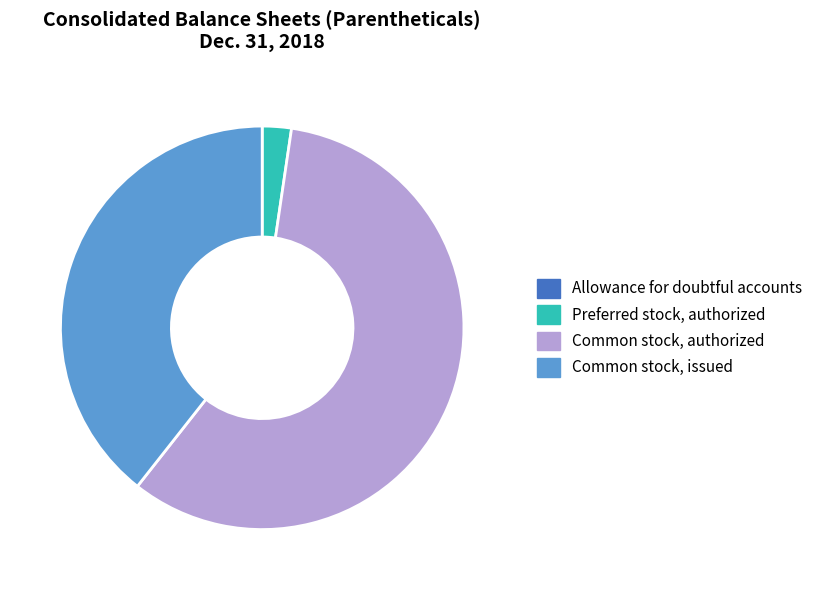

Does any single category account for the majority?

Yes